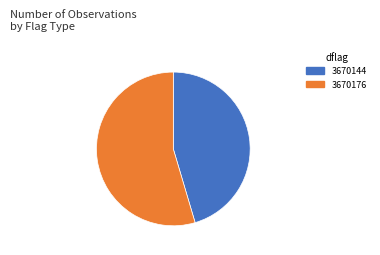

Is there a majority slice in this chart?

Yes